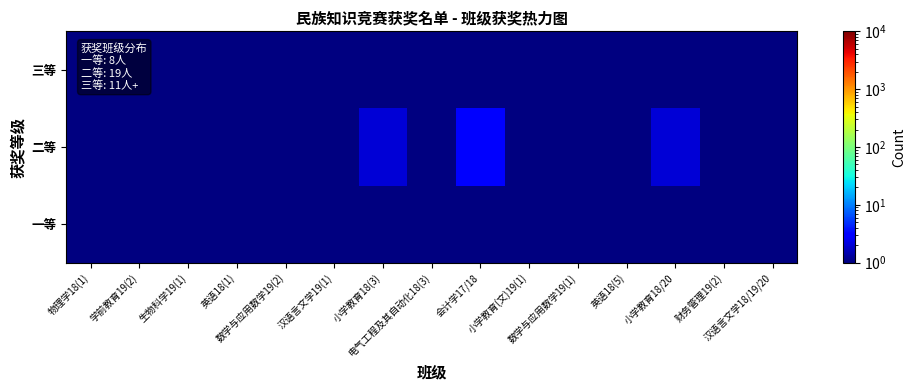

Which series has the widest spread of values?

二等